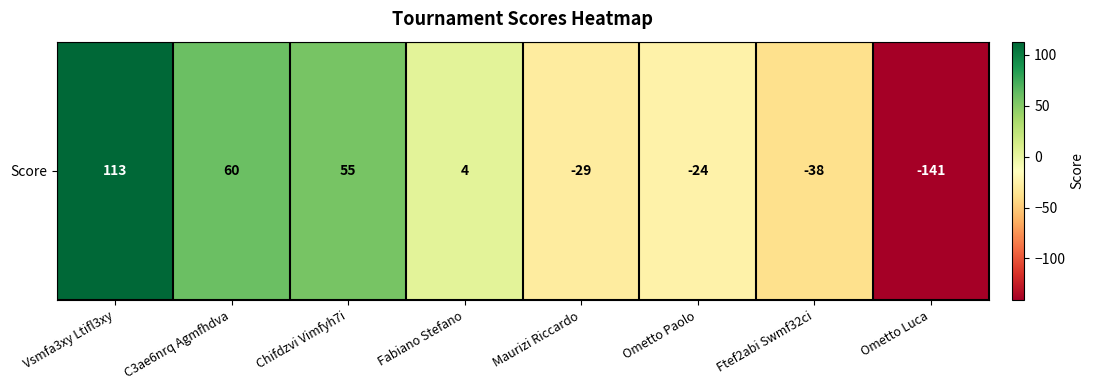

Which category has the lowest value across all series?

Ometto Luca